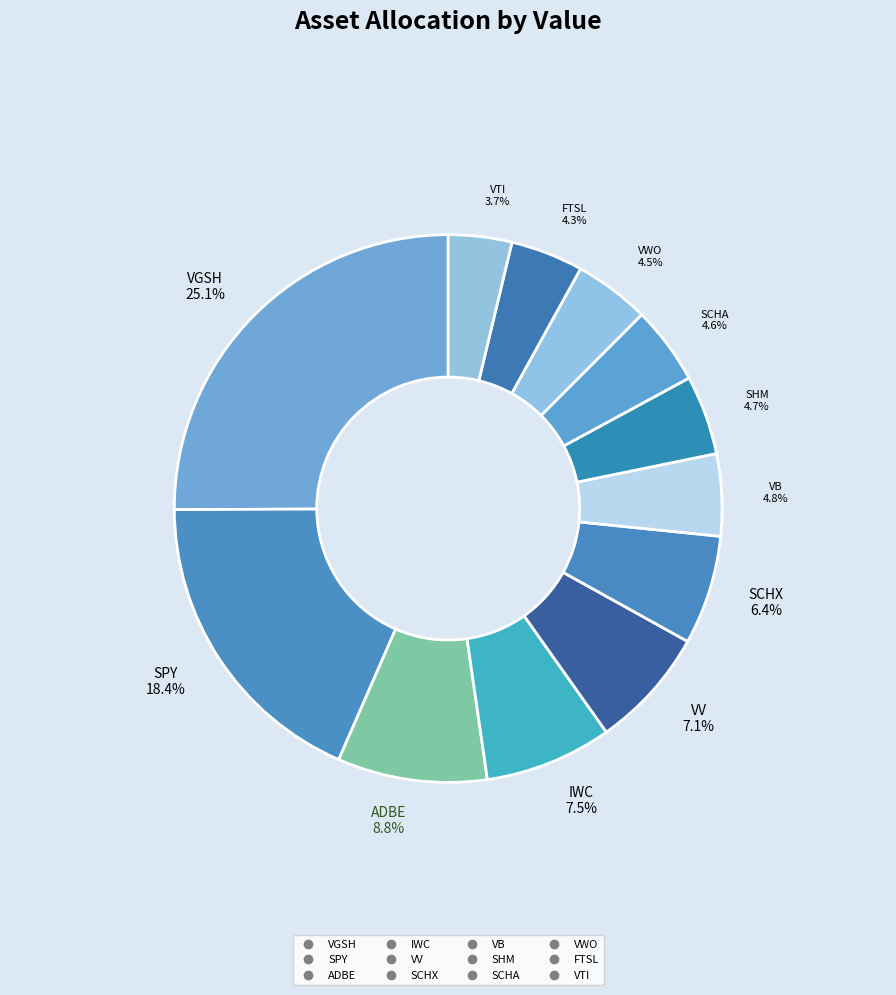

What portion of the pie excludes ADBE?

91.2%